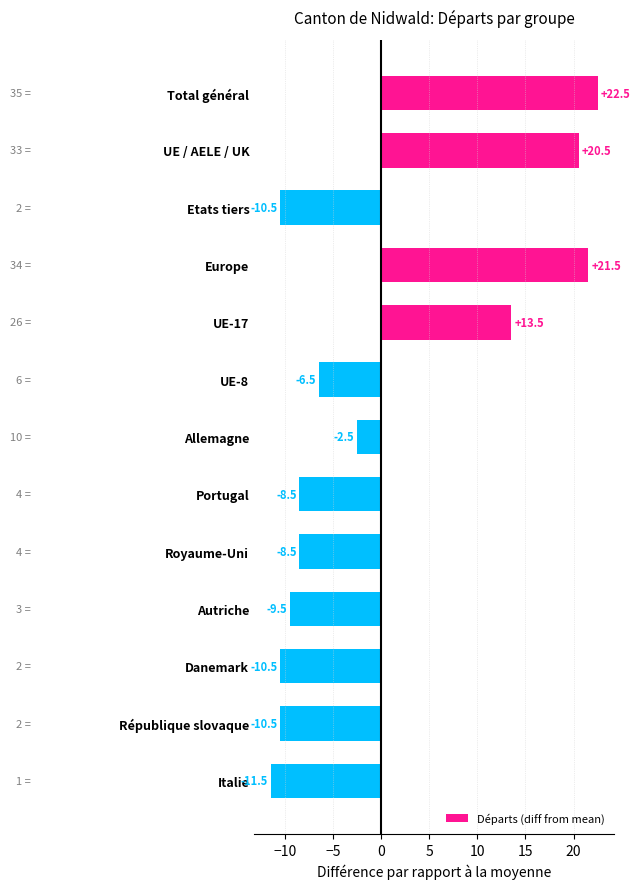

Is it true that the value at UE-17 is 3.0?

False